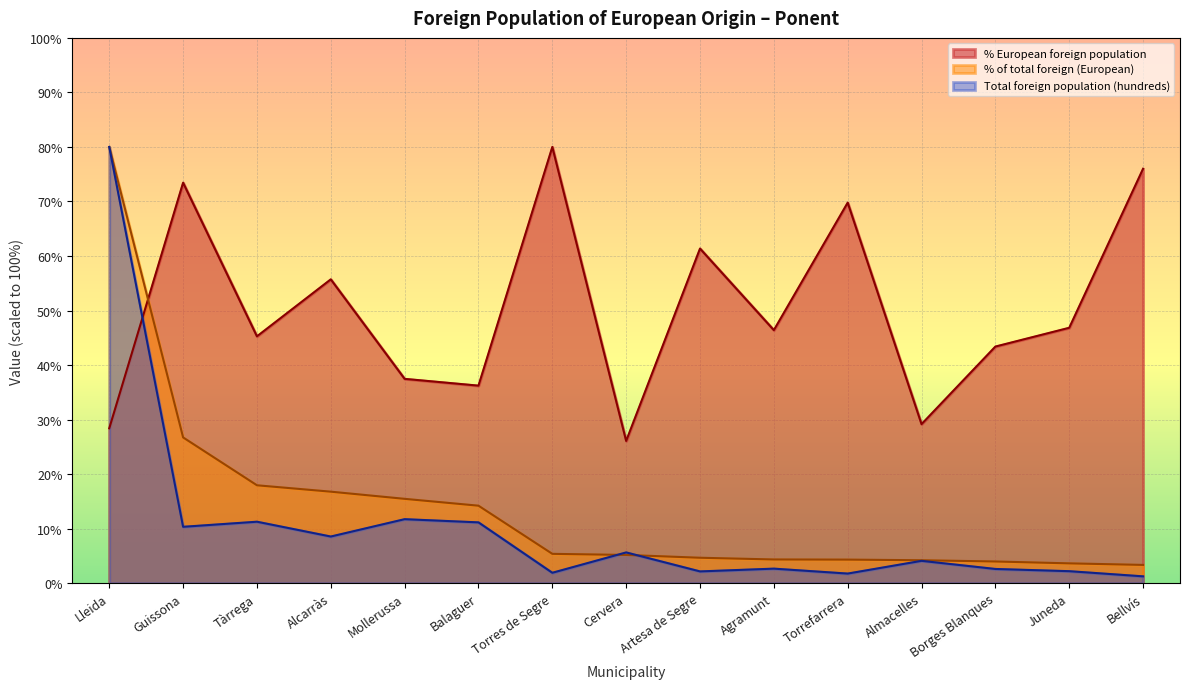

In Total foreign population (hundreds), how many points are lower than both neighbors (excluding endpoints)?

5